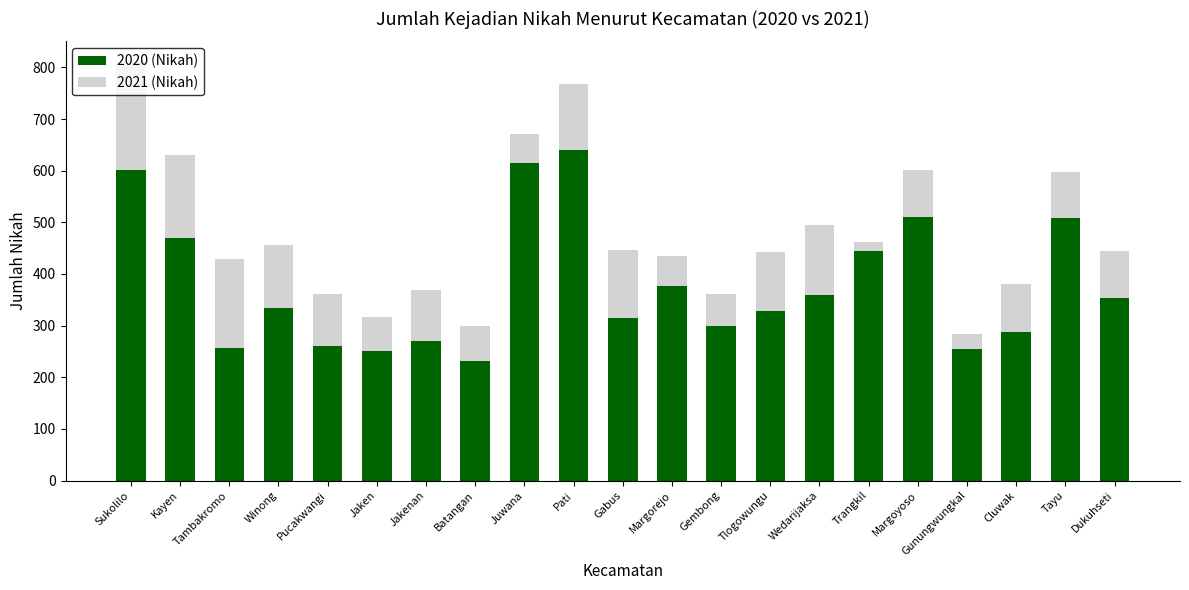

What is the total value across all series at Gunungwungkal?

283